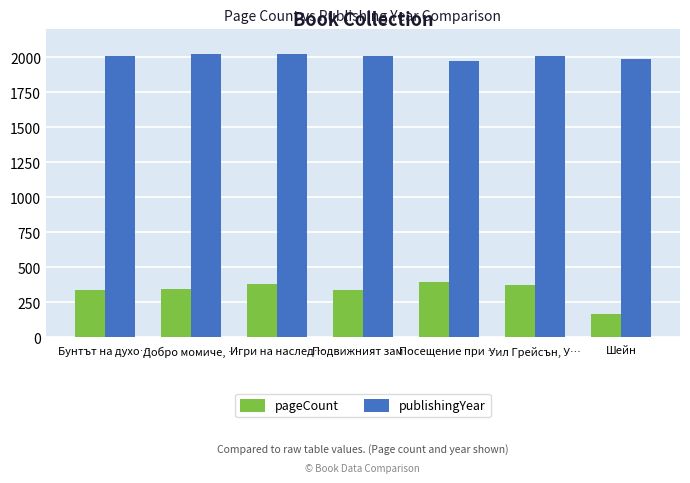

What is the total value across all series at Добро момиче, …?

2366